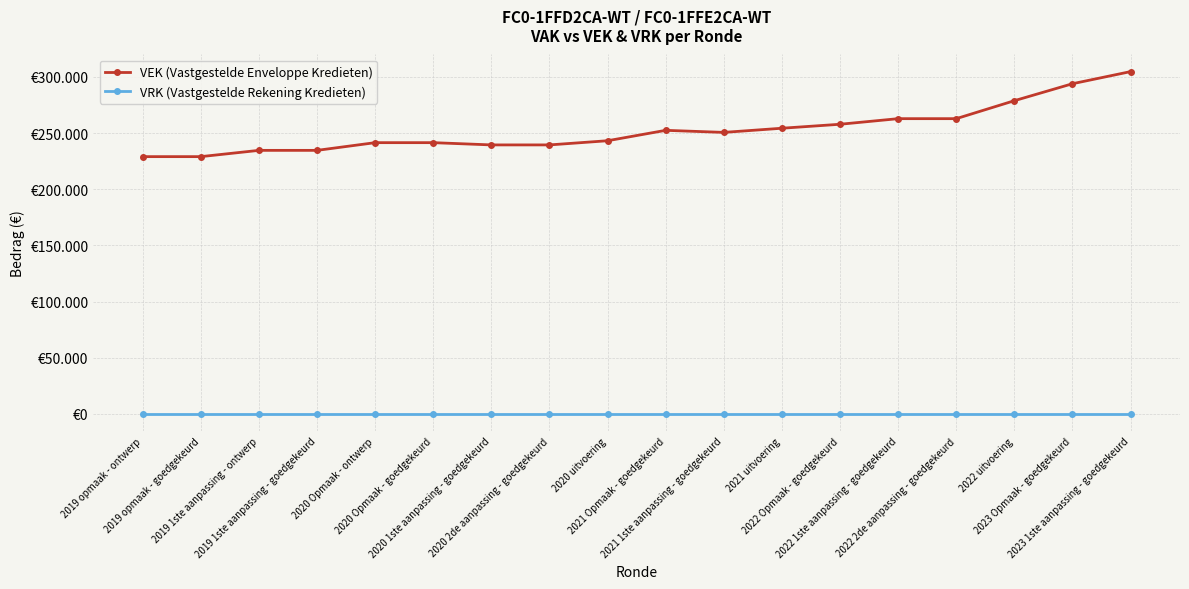

Reading right to left, list all the values displayed in this chart.

VEK (Vastgestelde Enveloppe Kredieten): 2023 1ste aanpassing - goedgekeurd=304740	2023 Opmaak - goedgekeurd=293955	2022 uitvoering=278841	2022 2de aanpassing - goedgekeurd=262844	2022 1ste aanpassing - goedgekeurd=262844	2022 Opmaak - goedgekeurd=257860	2021 uitvoering=254322	2021 1ste aanpassing - goedgekeurd=250616	2021 Opmaak - goedgekeurd=252458	2020 uitvoering=243191	2020 2de aanpassing - goedgekeurd=239476	2020 1ste aanpassing - goedgekeurd=239476	2020 Opmaak - goedgekeurd=241481	2020 Opmaak - ontwerp=241481	2019 1ste aanpassing - goedgekeurd=234620	2019 1ste aanpassing - ontwerp=234620	2019 opmaak - goedgekeurd=229036	2019 opmaak - ontwerp=229036
VRK (Vastgestelde Rekening Kredieten): 2023 1ste aanpassing - goedgekeurd=0	2023 Opmaak - goedgekeurd=0	2022 uitvoering=0	2022 2de aanpassing - goedgekeurd=0	2022 1ste aanpassing - goedgekeurd=0	2022 Opmaak - goedgekeurd=0	2021 uitvoering=0	2021 1ste aanpassing - goedgekeurd=0	2021 Opmaak - goedgekeurd=0	2020 uitvoering=0	2020 2de aanpassing - goedgekeurd=0	2020 1ste aanpassing - goedgekeurd=0	2020 Opmaak - goedgekeurd=0	2020 Opmaak - ontwerp=0	2019 1ste aanpassing - goedgekeurd=0	2019 1ste aanpassing - ontwerp=0	2019 opmaak - goedgekeurd=0	2019 opmaak - ontwerp=0